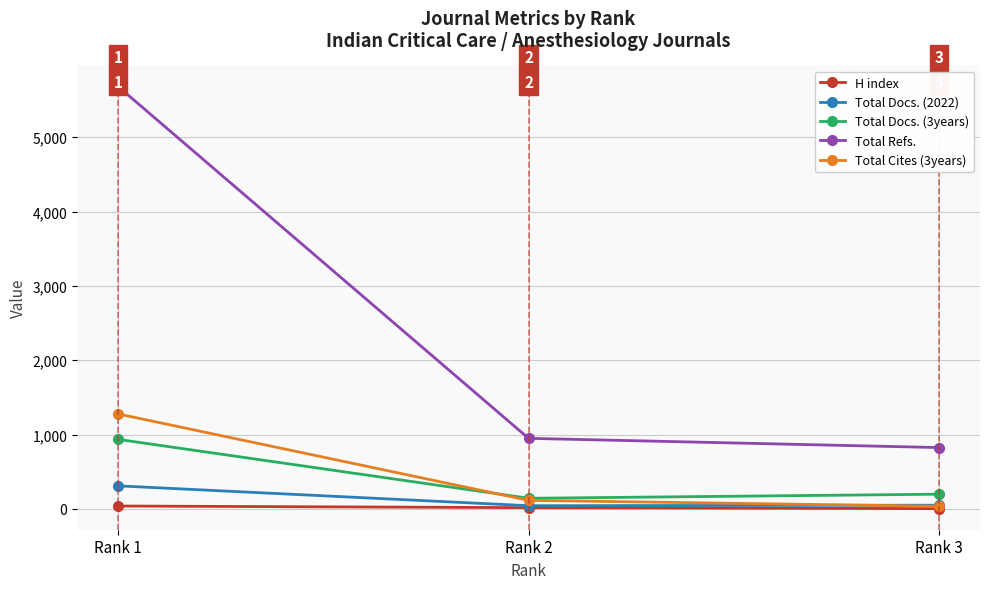

What are all the series names shown in the legend?

H index, Total Docs. (2022), Total Docs. (3years), Total Refs., Total Cites (3years)